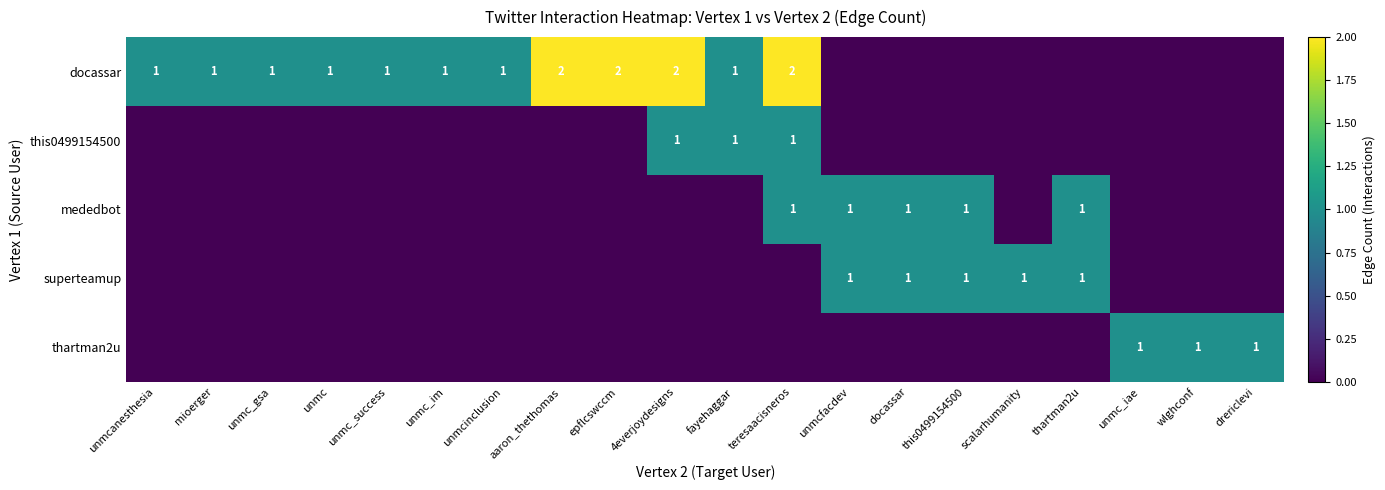

Is the value of this0499154500 at 4everjoydesigns greater than the value of docassar at aaron_thethomas?

No